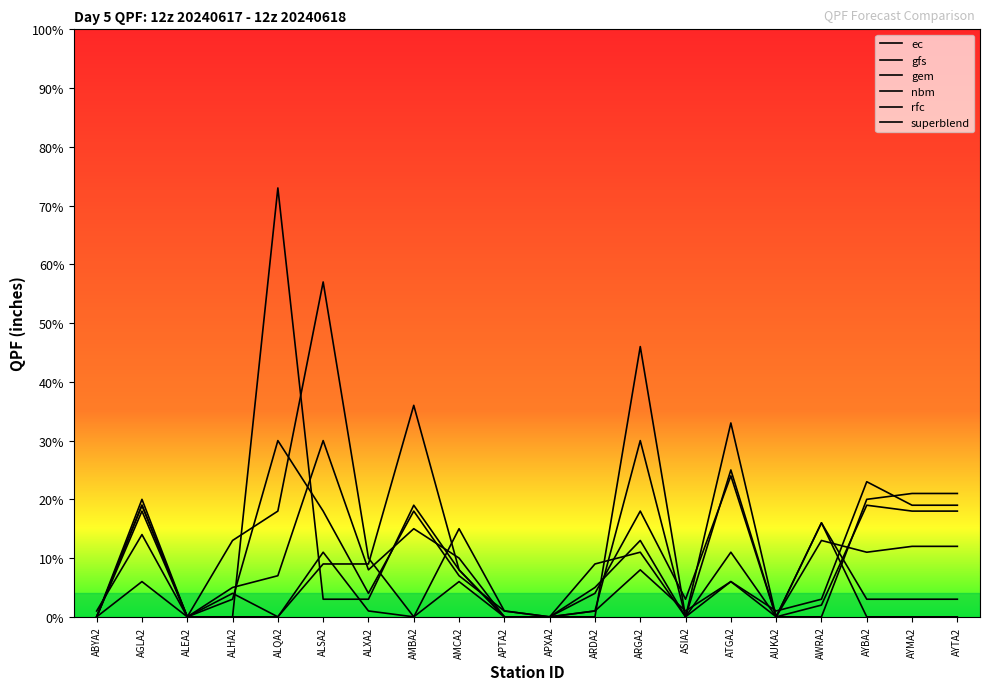

Which series changed the most between ABYA2 and ALQA2?

superblend